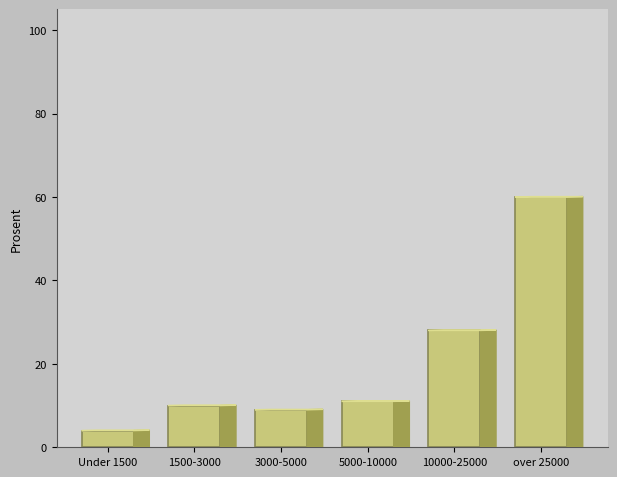

Reading right to left, list all the values displayed in this chart.

over 25000=60	10000-25000=28	5000-10000=11	3000-5000=9	1500-3000=10	Under 1500=4